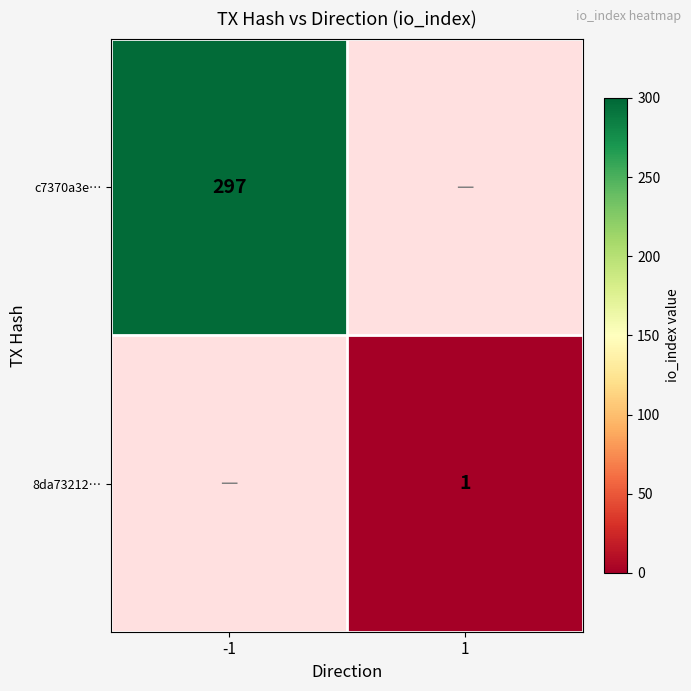

Is the value of c7370a3e… at -1 greater than the value of 8da73212… at 1?

Yes